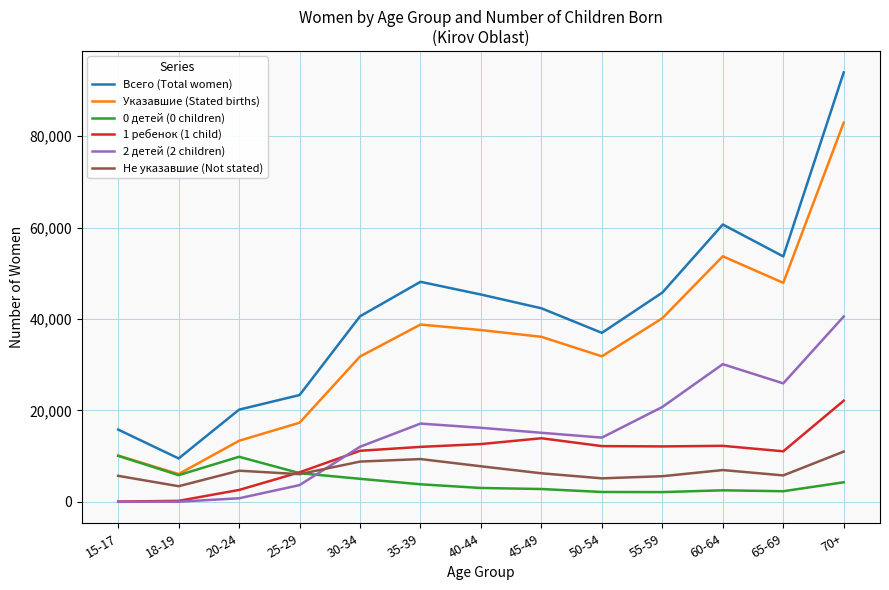

At which label is 2 детей (2 children) closest to 20273?

55-59